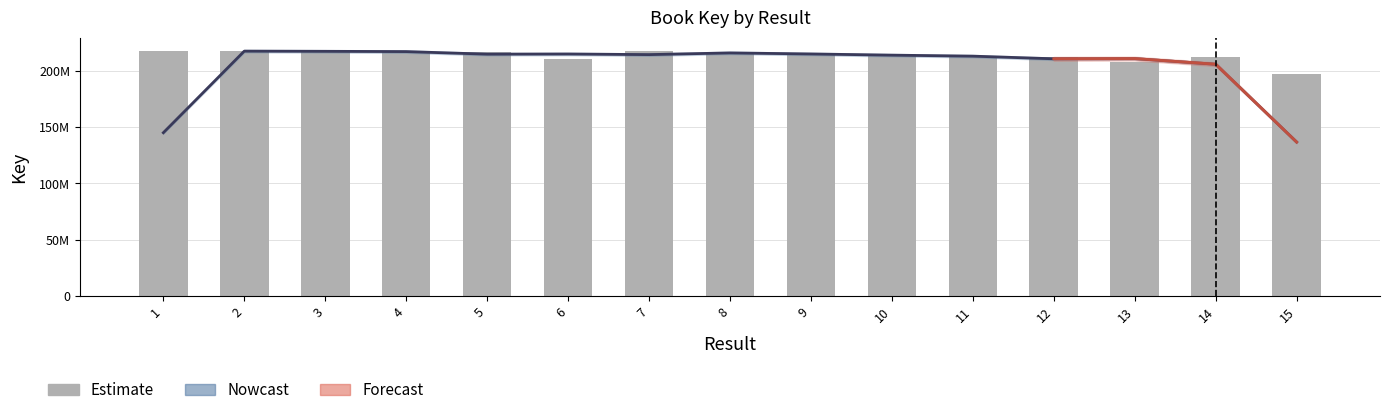

What is the difference between the maximum and minimum values?

20080764